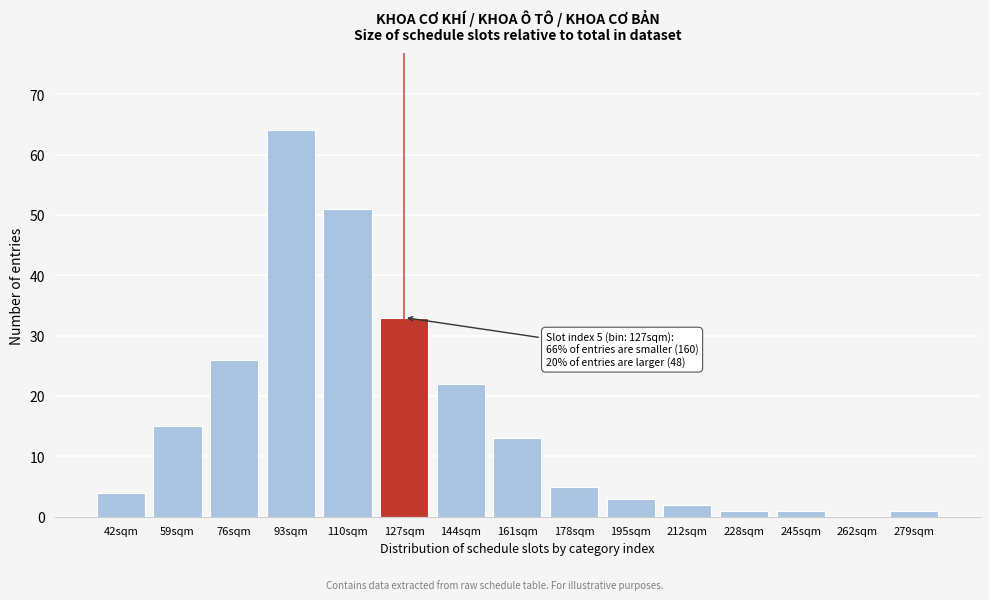

Reading left to right, list all the values displayed in this chart.

42sqm=4	59sqm=15	76sqm=26	93sqm=64	110sqm=51	127sqm=33	144sqm=22	161sqm=13	178sqm=5	195sqm=3	212sqm=2	228sqm=1	245sqm=1	262sqm=0	279sqm=1